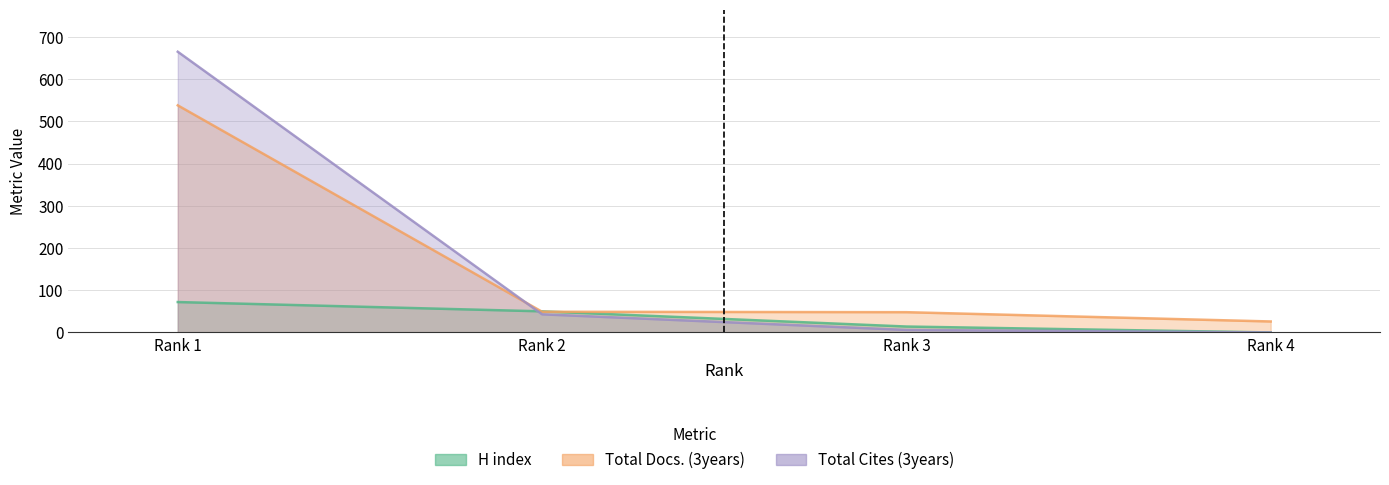

At which label does Total Cites (3years) first exceed 43?

Rank 1